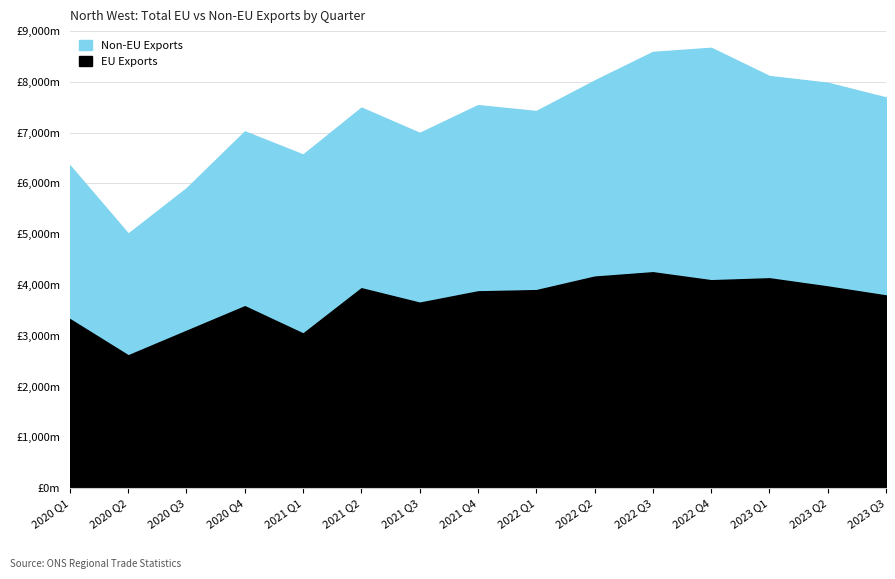

The Non-EU Exports series shows 3443 at 2020 Q4. True or false?

True